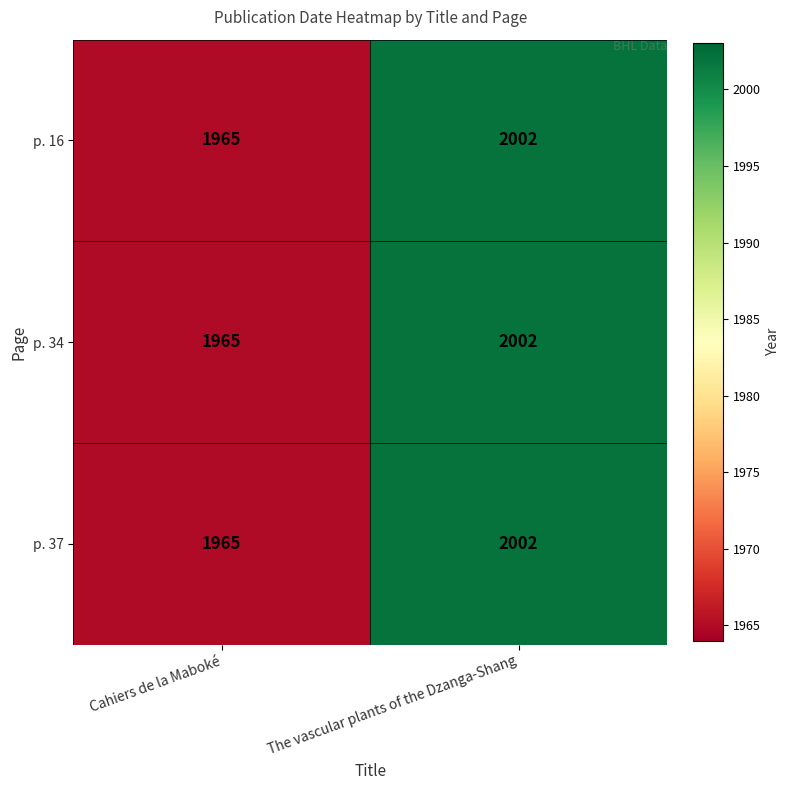

How many series are shown in this chart?

3